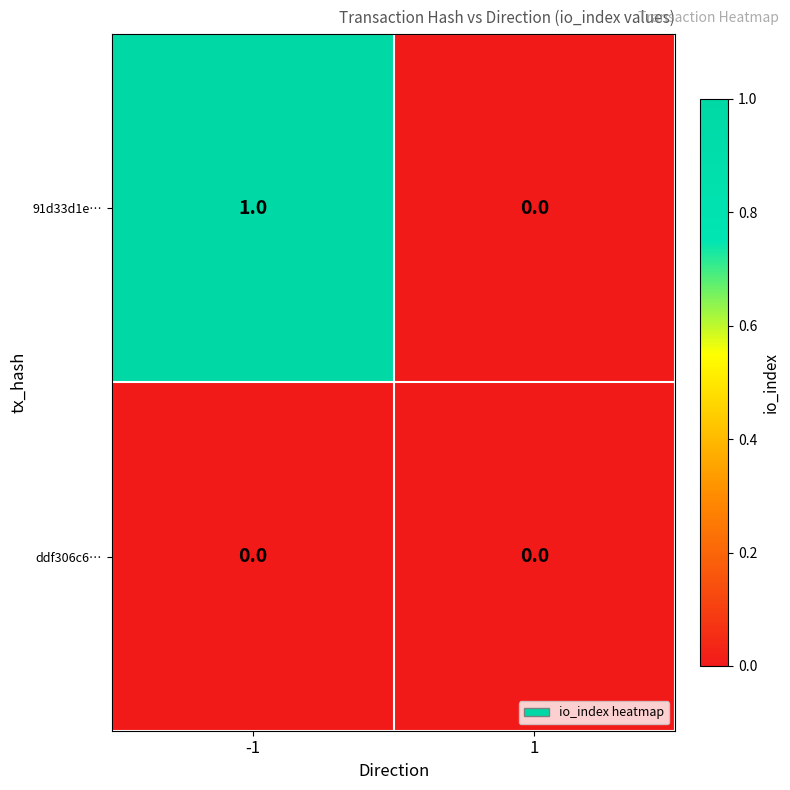

Which series has the widest spread of values?

91d33d1e…